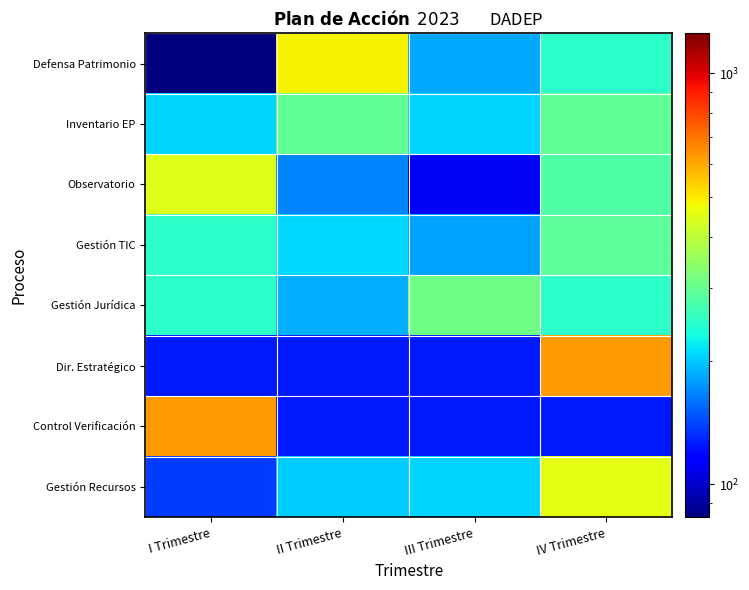

At which category is the sum across all series the highest?

IV Trimestre